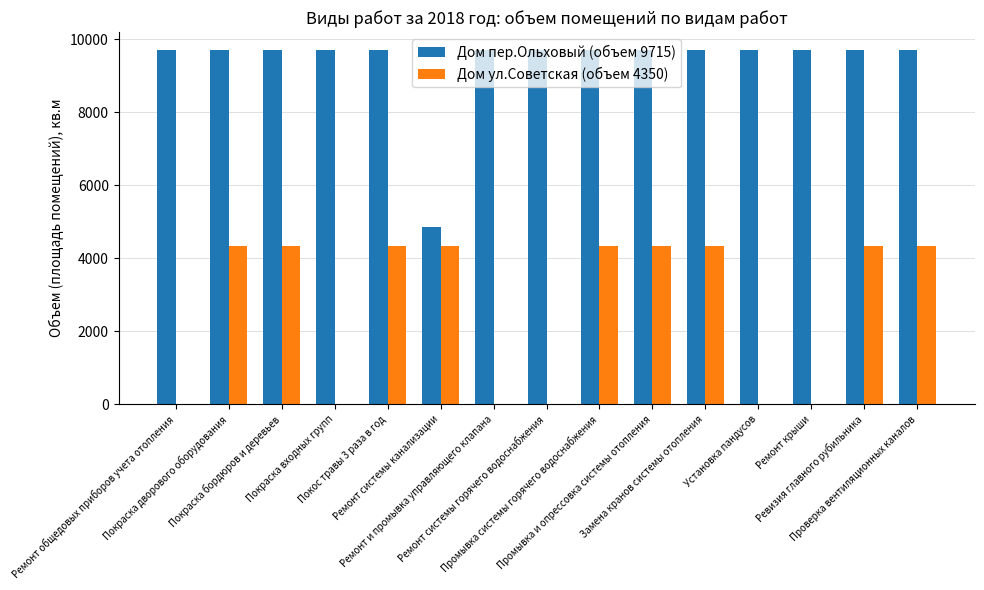

What is the maximum value shown in the chart?

9715